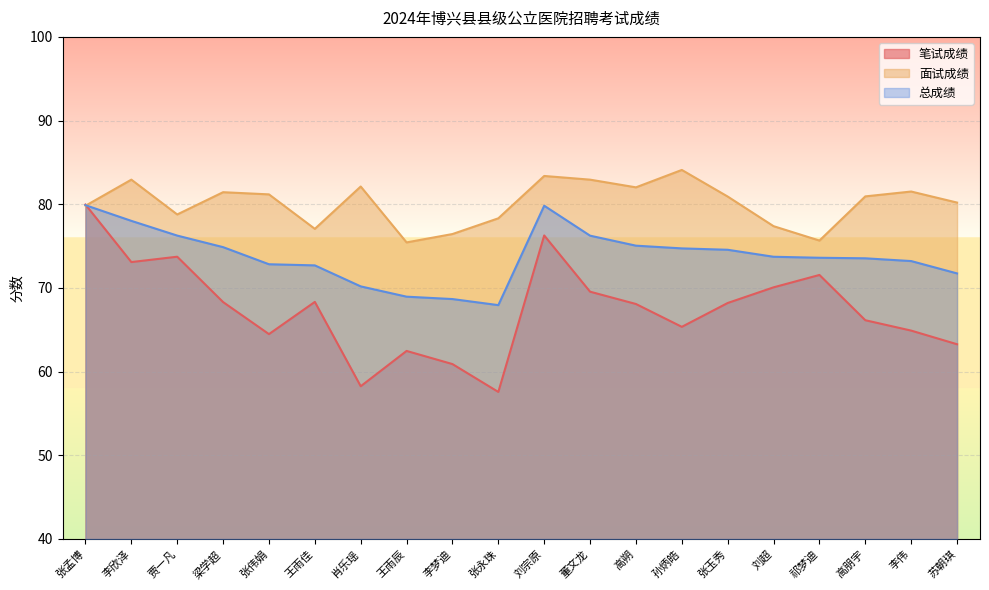

What is the total value across all series at 苏朝琪?

215.2